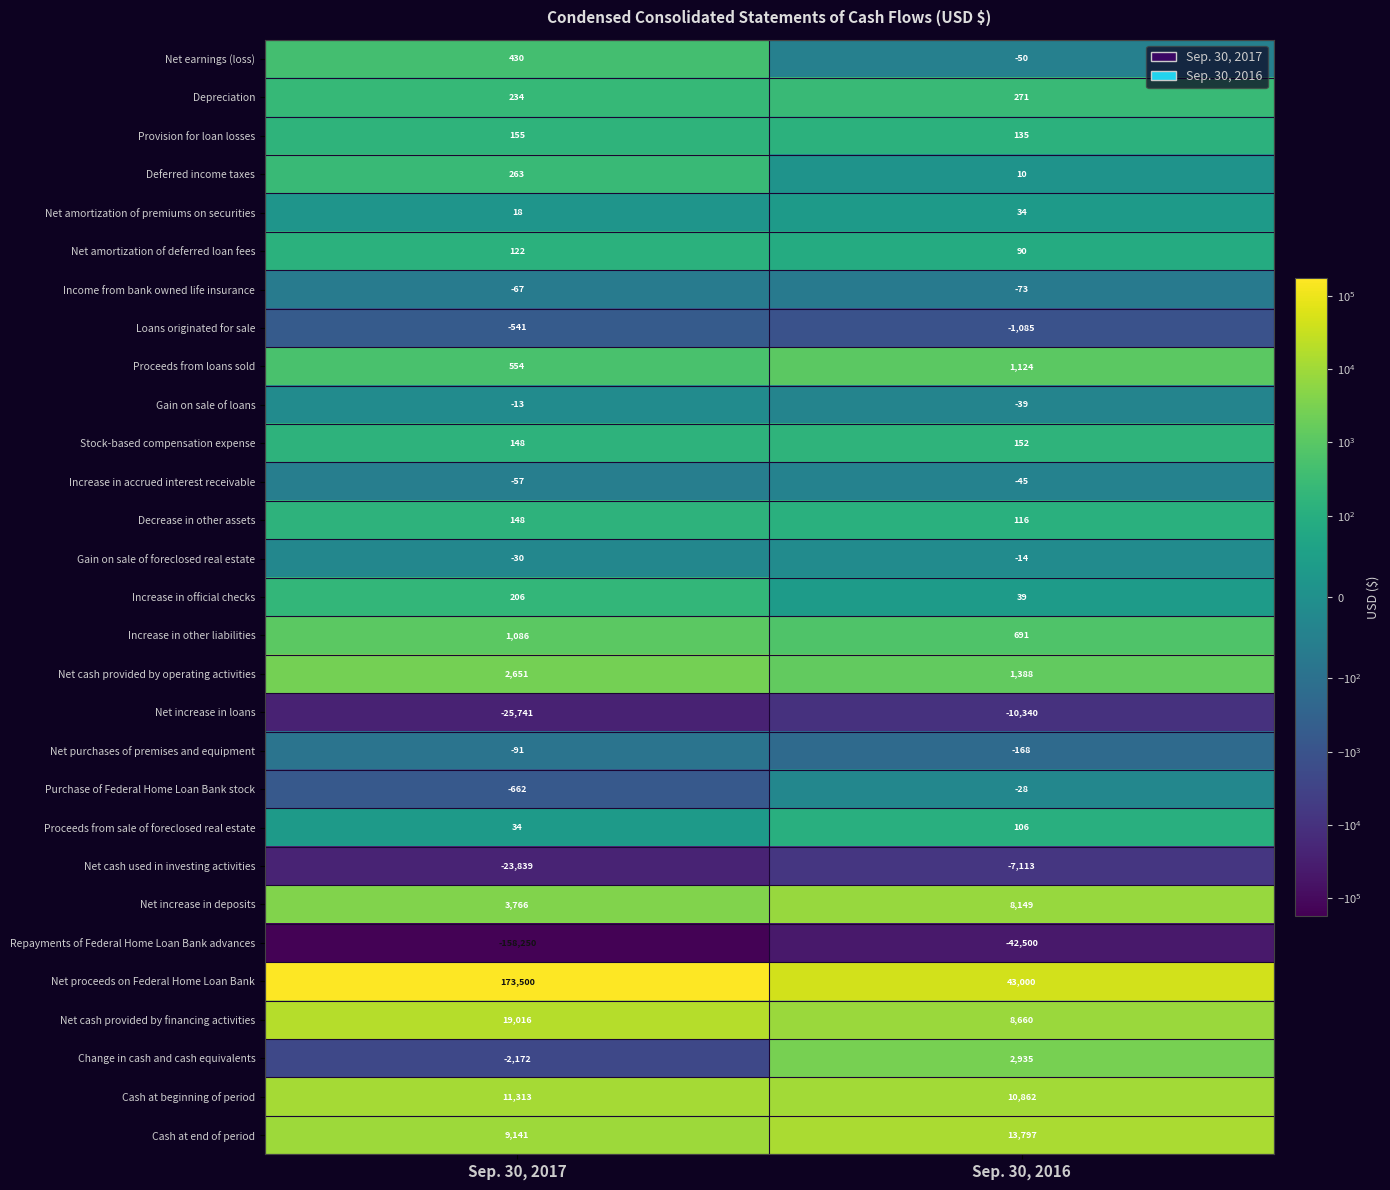

At how many categories does at least one series exceed 46334?

1